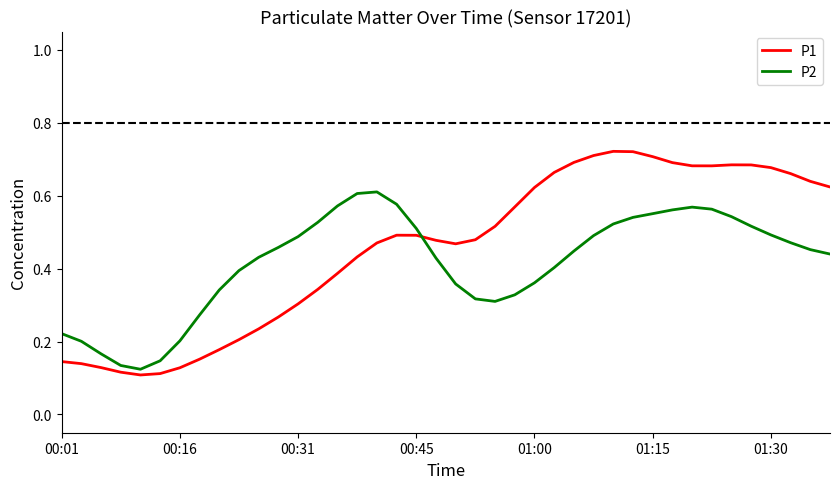

Rank the series by their maximum value, from highest to lowest.

P1, P2